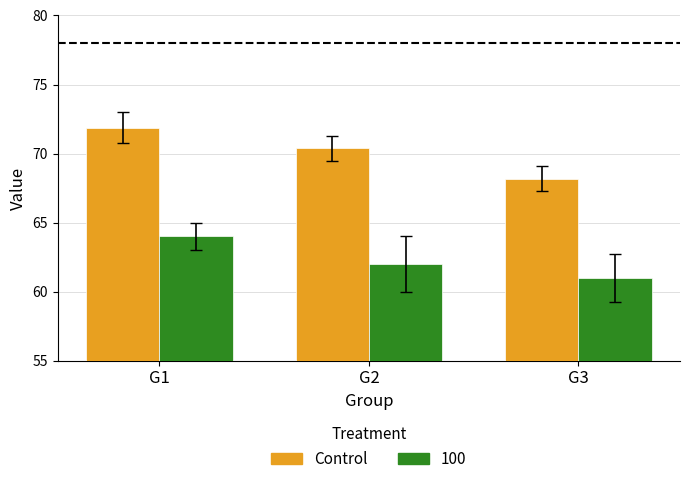

Which category has the lowest value across all series?

G3